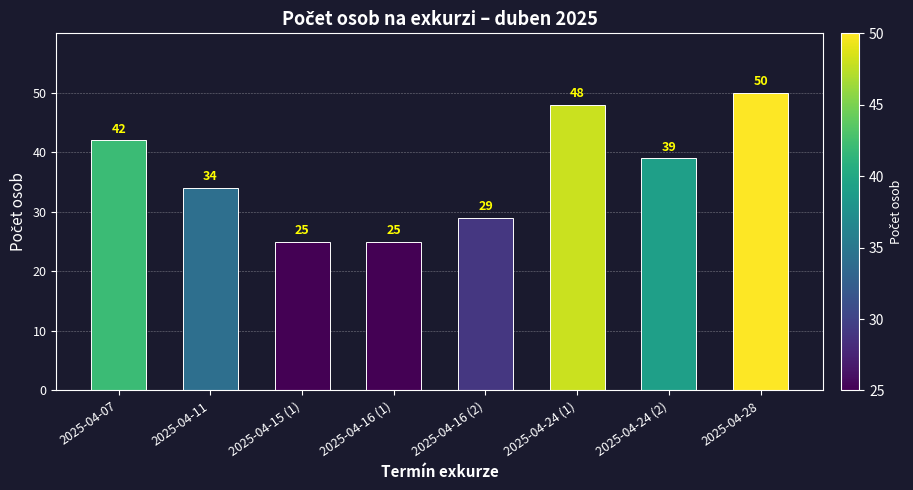

Reading left to right, what are all the values shown in this chart?

42	34	25	25	29	48	39	50